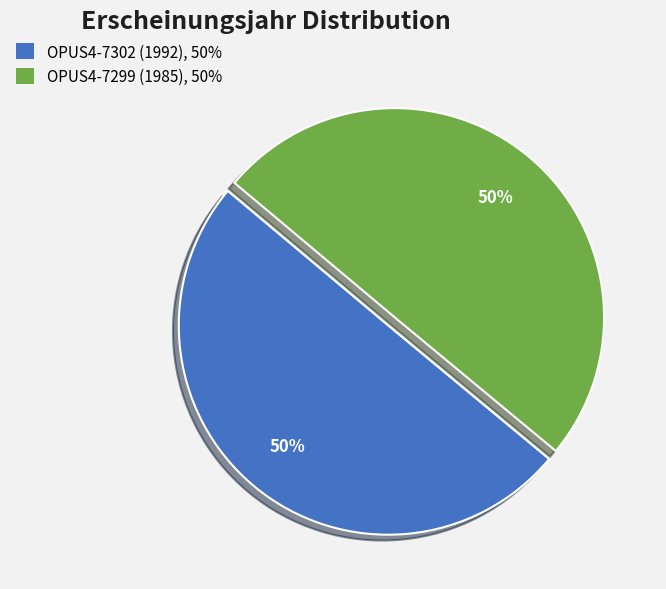

To the nearest percent, what is the combined percentage of OPUS4-7302 (1992) and OPUS4-7299 (1985)?

100%